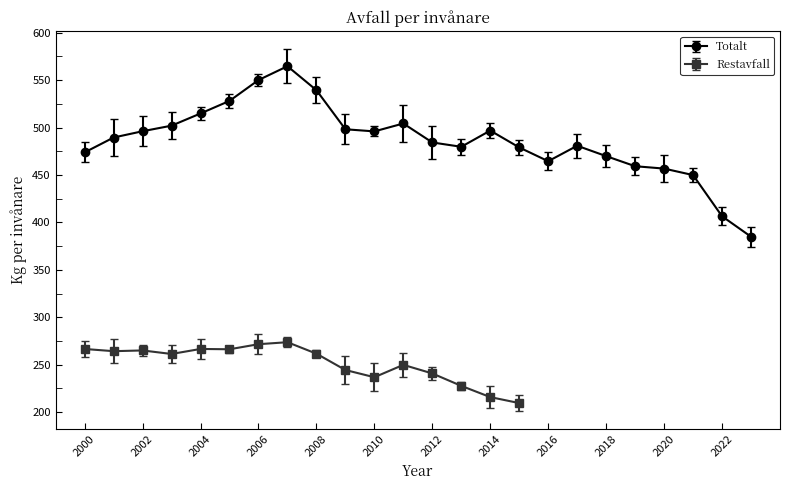

What is the sum of all values?

11669.2